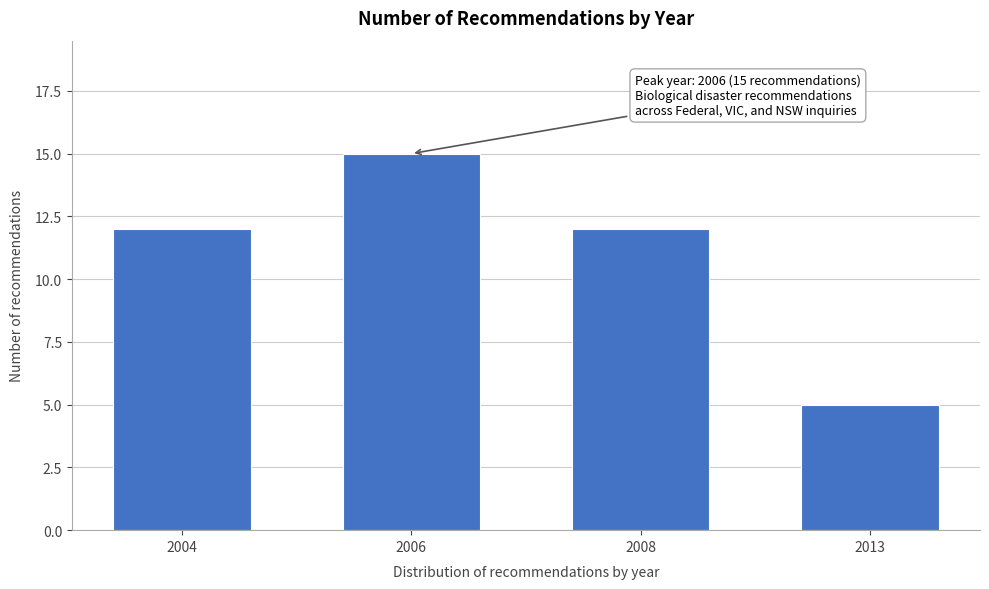

Reading left to right, transcribe all the data shown in this chart.

12	15	12	5